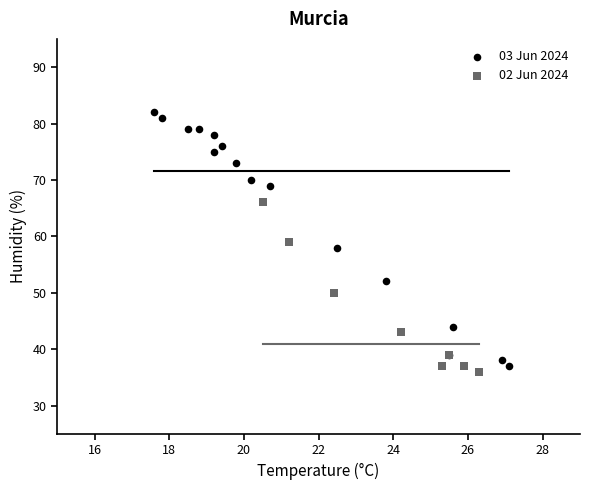

Which series contains the highest Y value?

03 Jun 2024